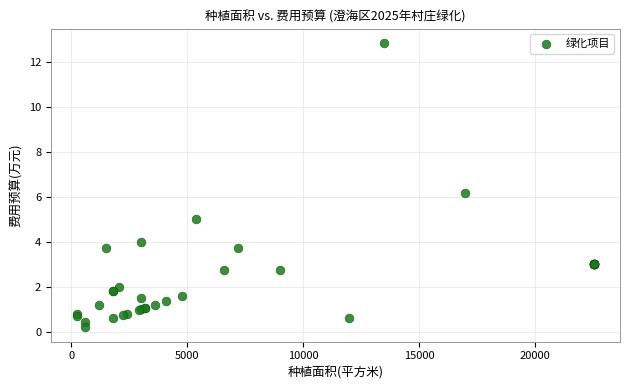

What Y value in the scatter plot is closest to 6?

6.2